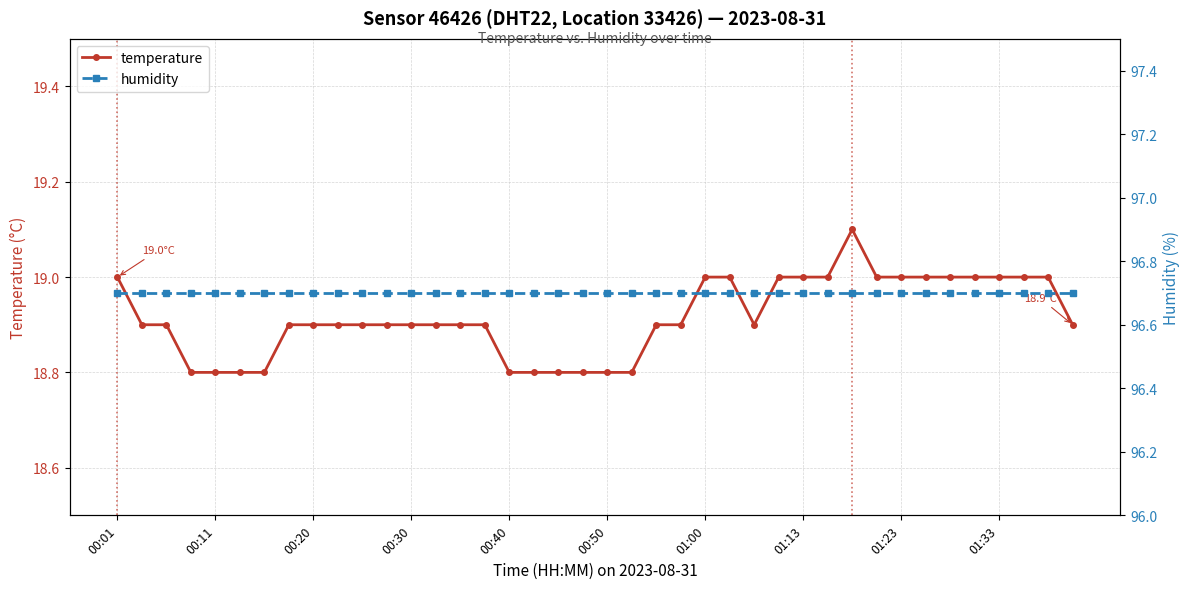

True or false: humidity and temperature cross at least once.

False